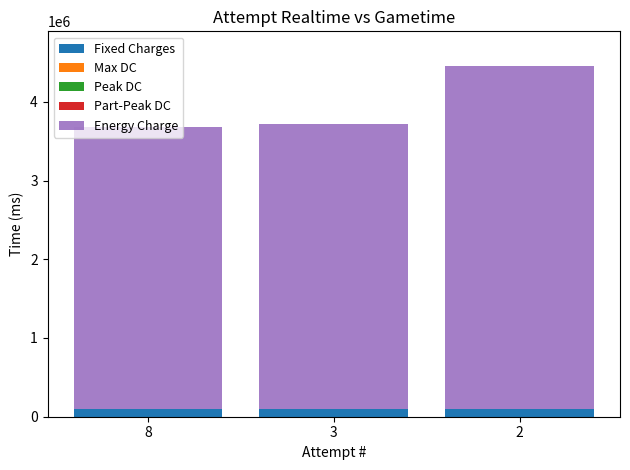

What is the average value of the Fixed Charges series?

100000